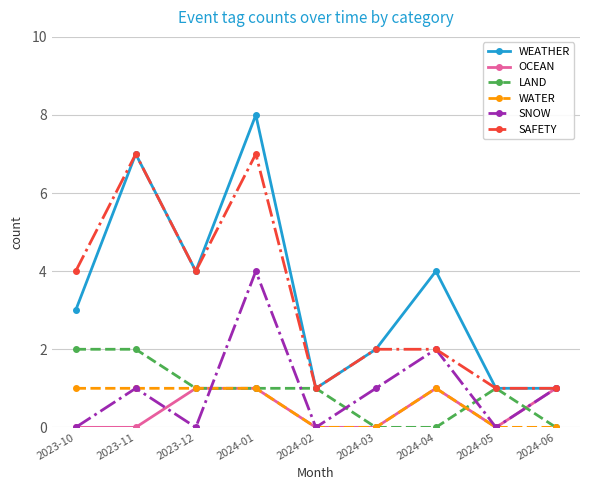

Where do SNOW and LAND first cross each other?

2023-12 and 2024-01